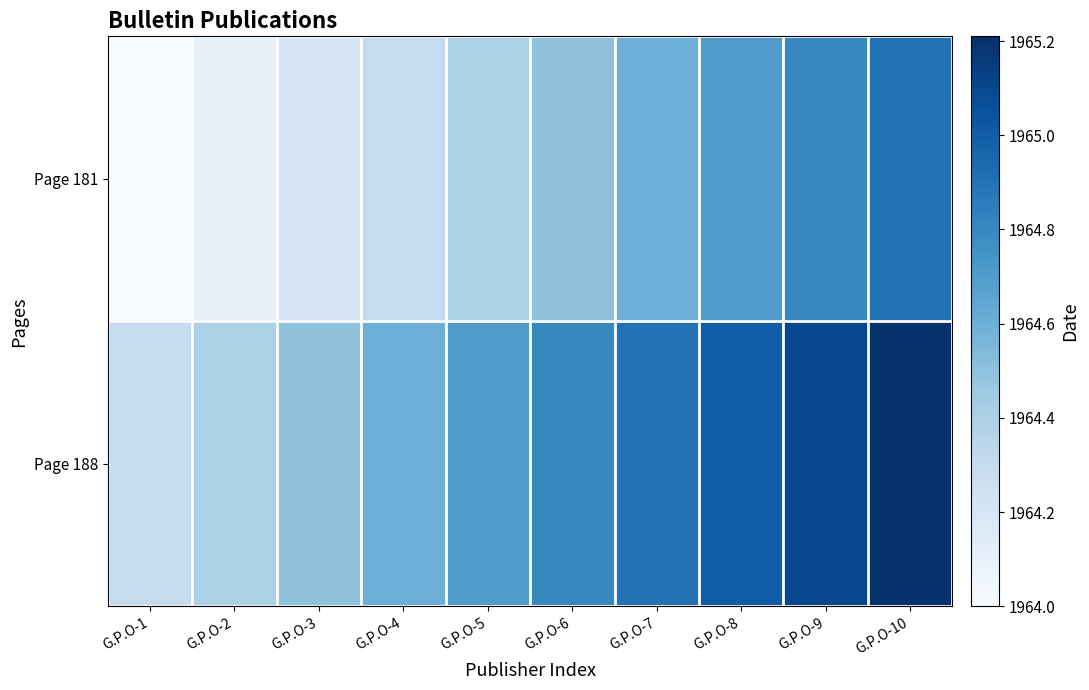

Between G.P.O-1 and G.P.O-6, which series saw the biggest shift?

Page 181